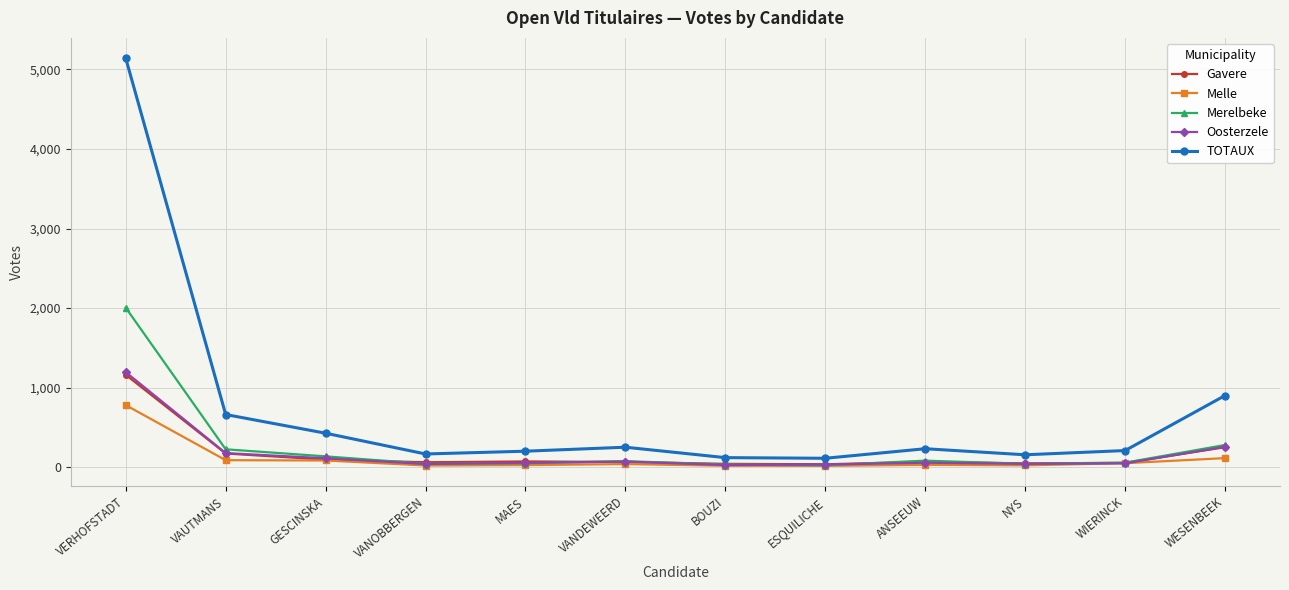

What is the sum of all Gavere values?

2125